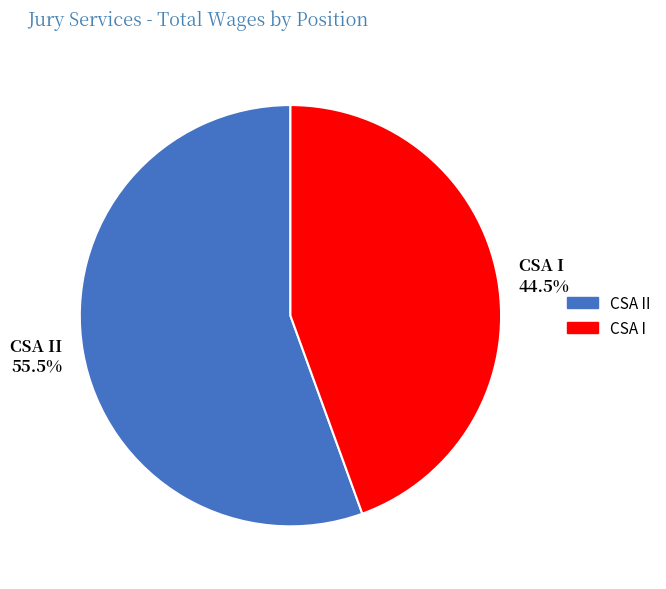

Do CSA II 55.5% and CSA I 44.5% together represent more than half of the pie?

Yes